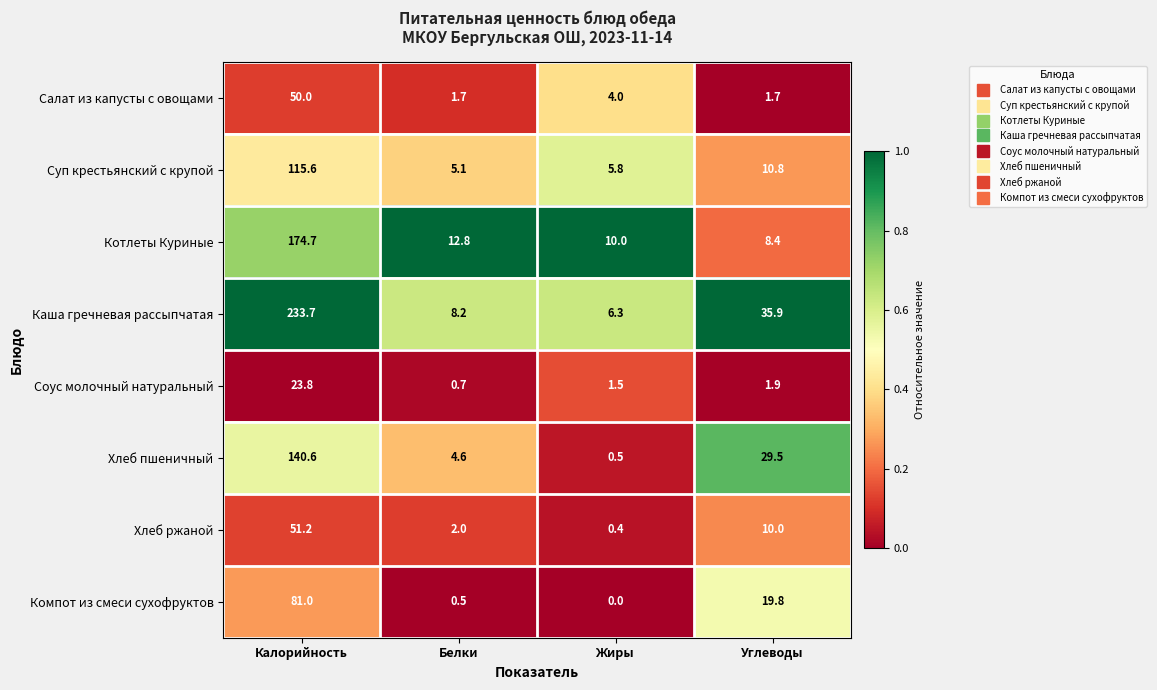

The value of Суп крестьянский с крупой at Калорийность is 182.8. True or false?

False